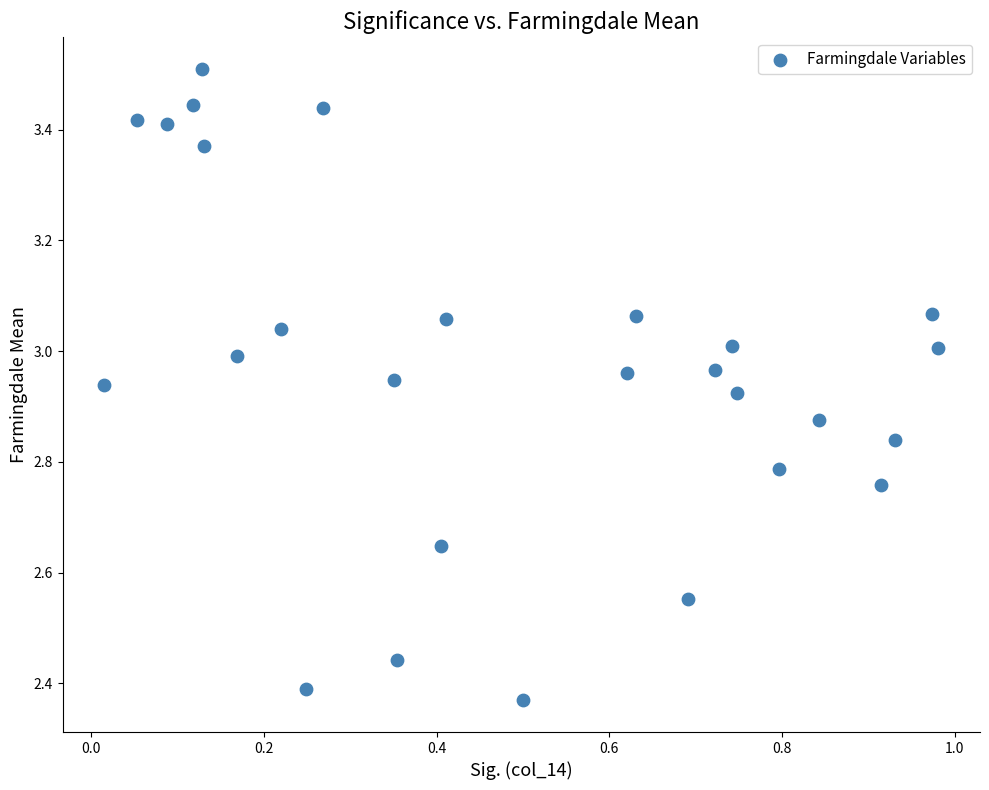

What is the range of X values (max minus min)?

1.0